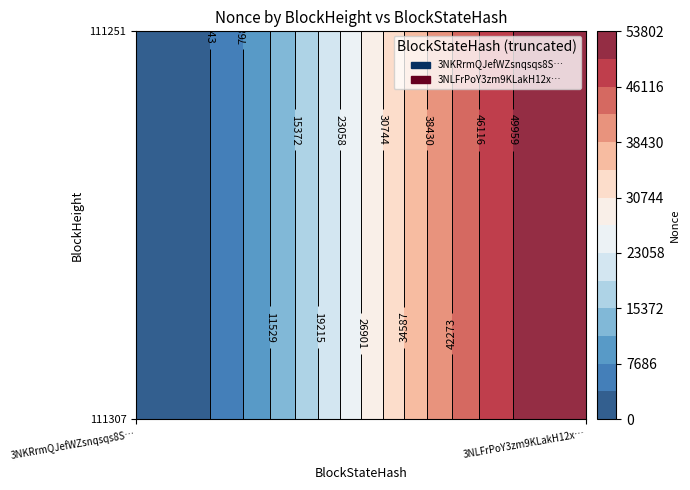

Rank the categories by 3NKRrmQJefWZsnqsqs8SPUg9CPAWX4mo35eUnZM value from highest to lowest.

111307, 111251